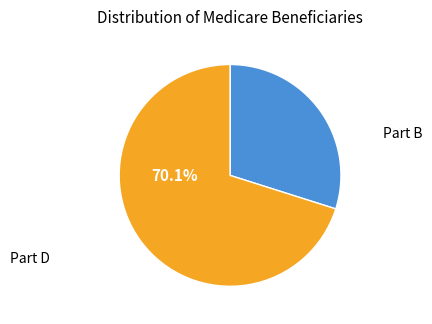

Is there a majority slice in this chart?

Yes